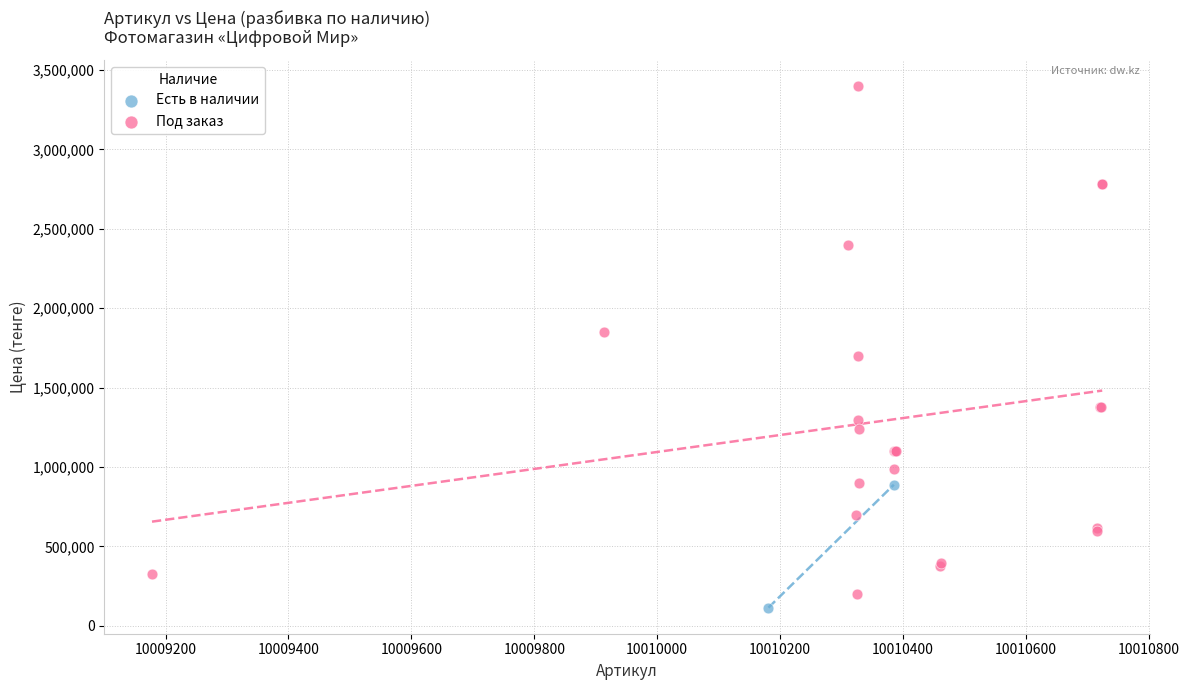

What are all the series names shown in the legend?

Есть в наличии, Под заказ